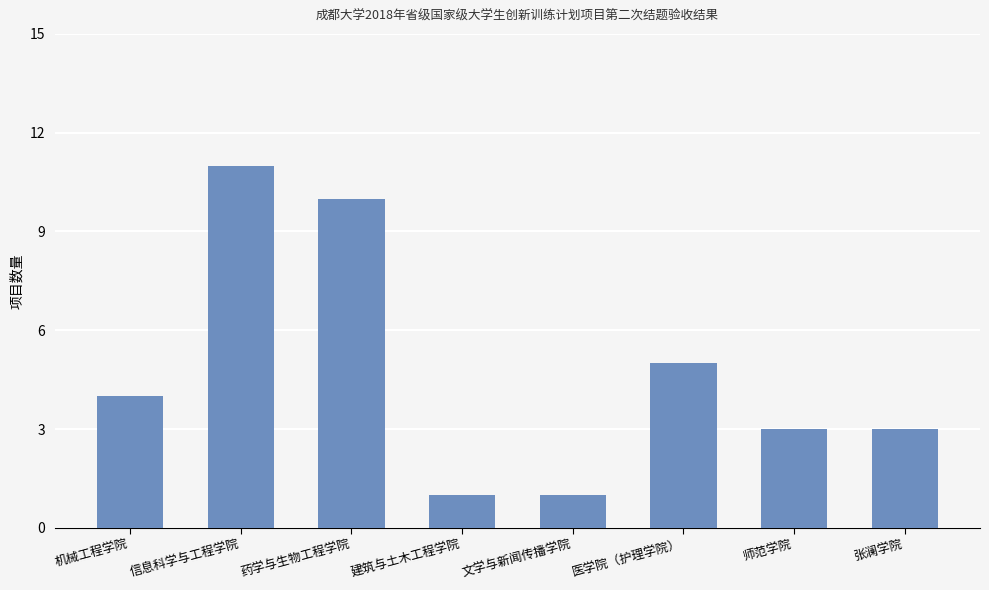

What is the sum of the values at 药学与生物工程学院 and 师范学院?

13